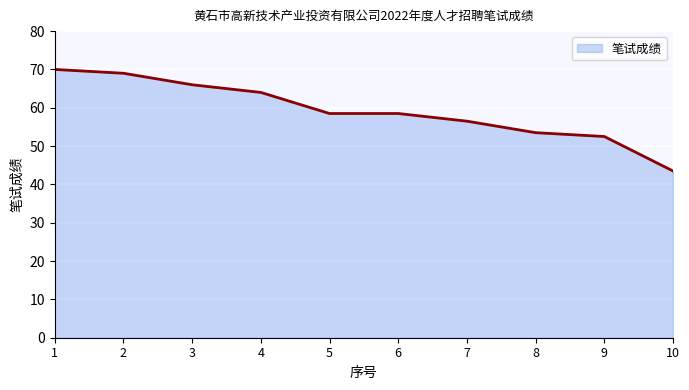

The value at 1 is 70.0. True or false?

True